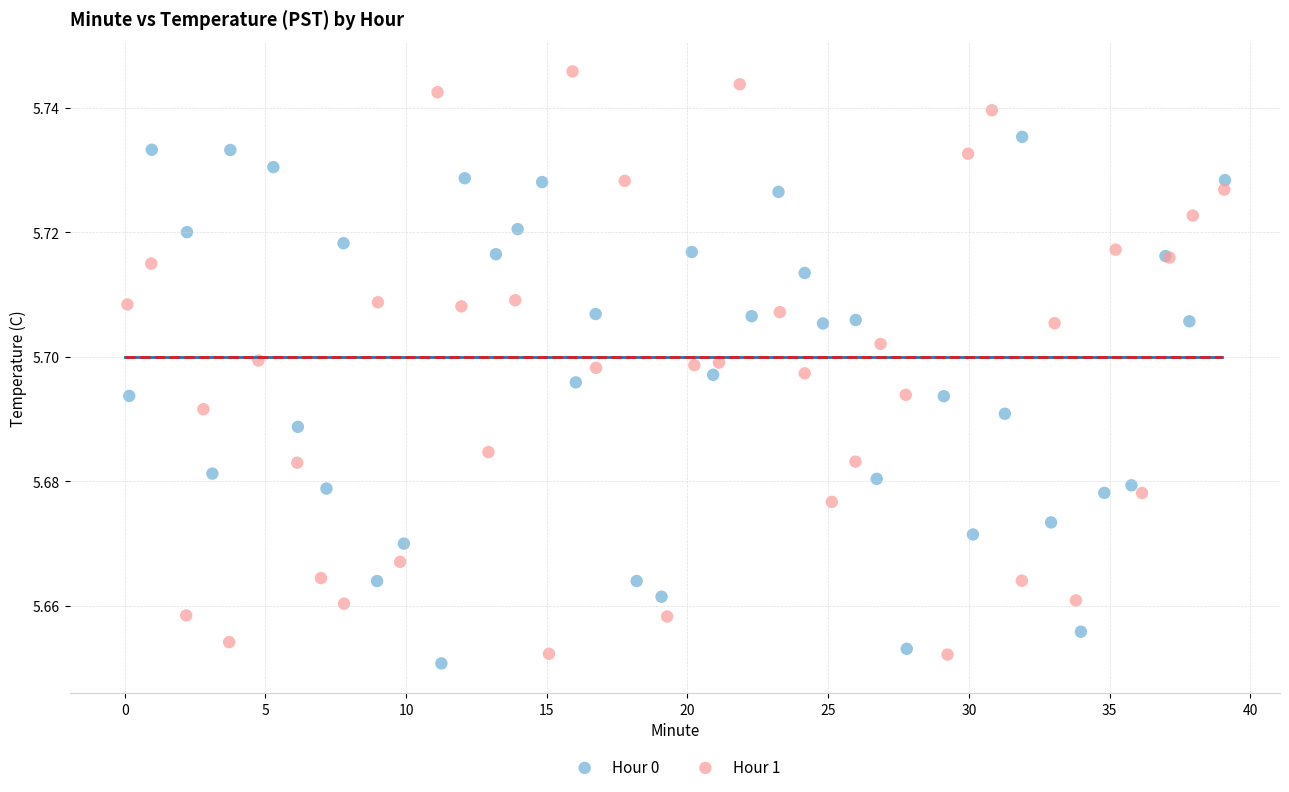

What are all the series names shown in the legend?

Hour 0, Hour 1